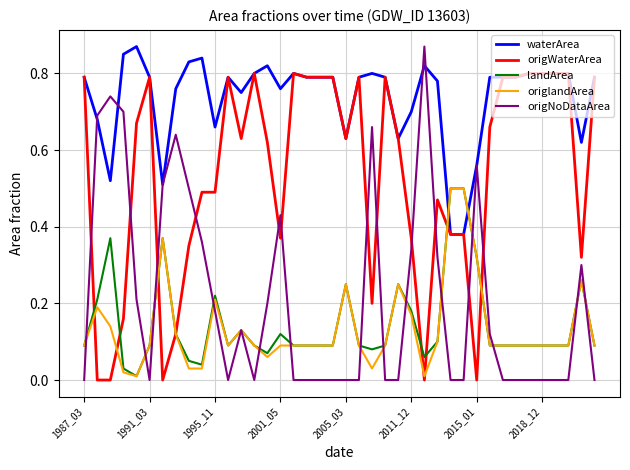

Which series has the largest range (max minus min)?

origNoDataArea